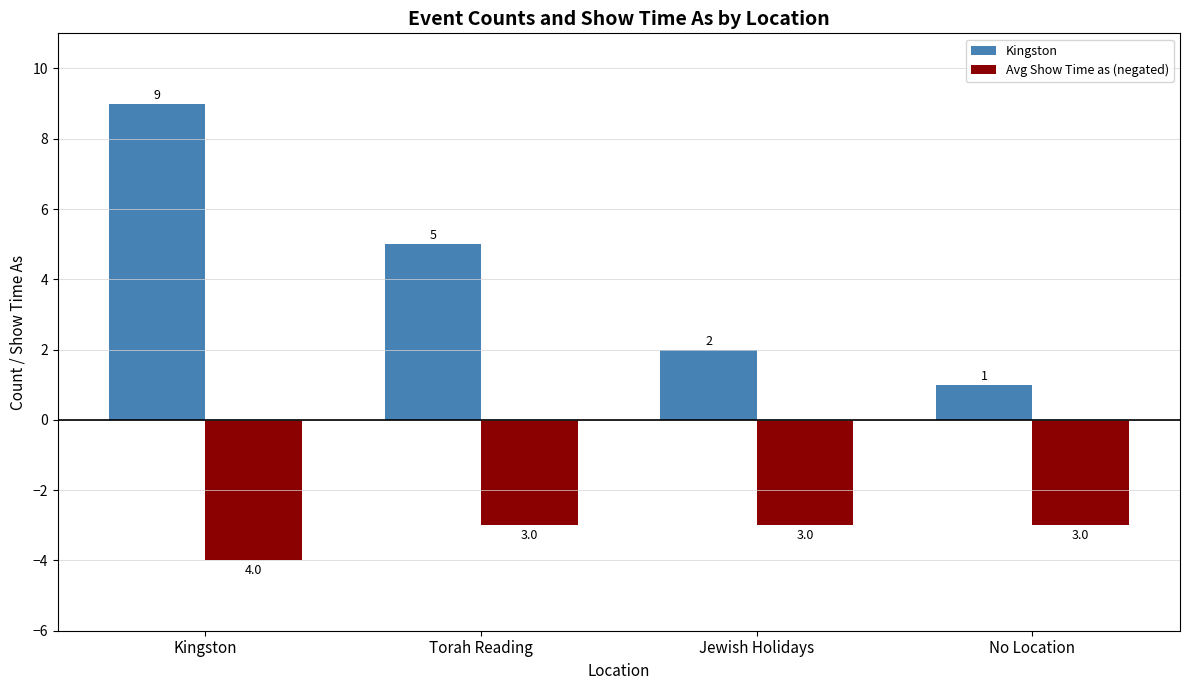

What is the sum of all Avg Show Time as (negated) values?

-13